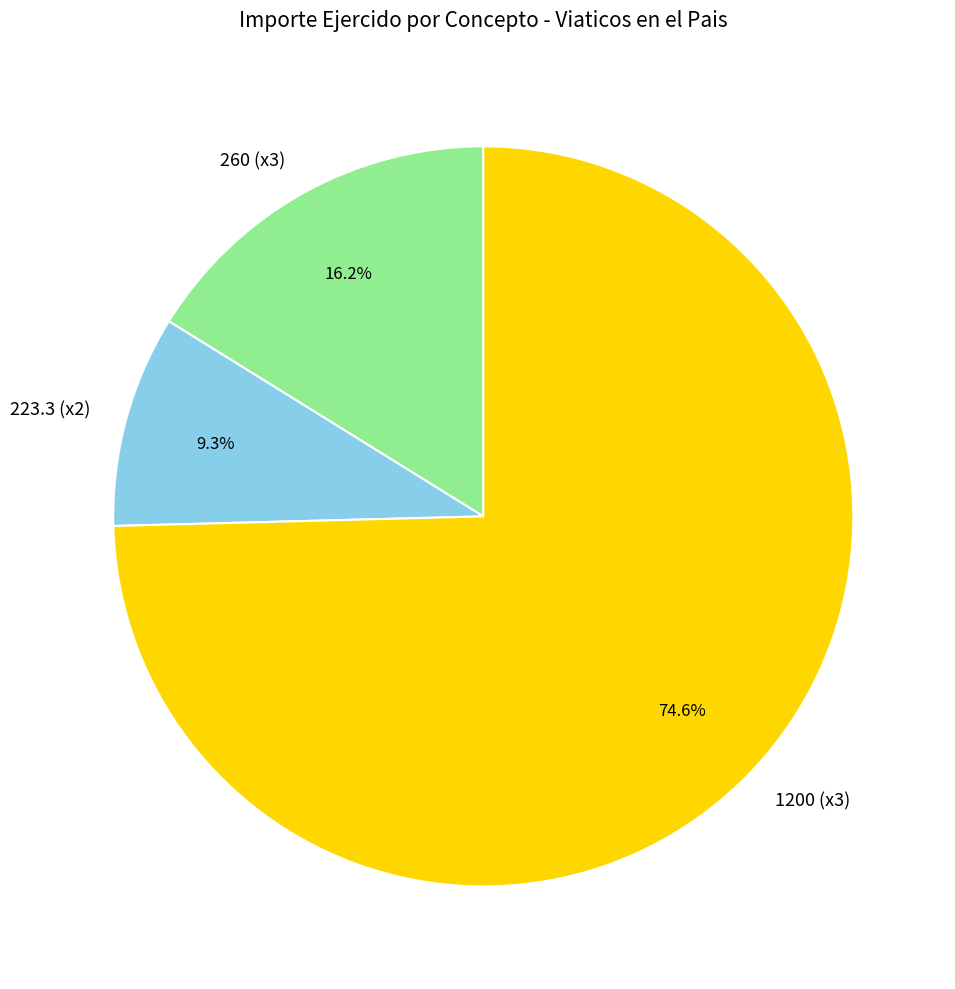

Which slice is the smallest?

223.3 (x2)